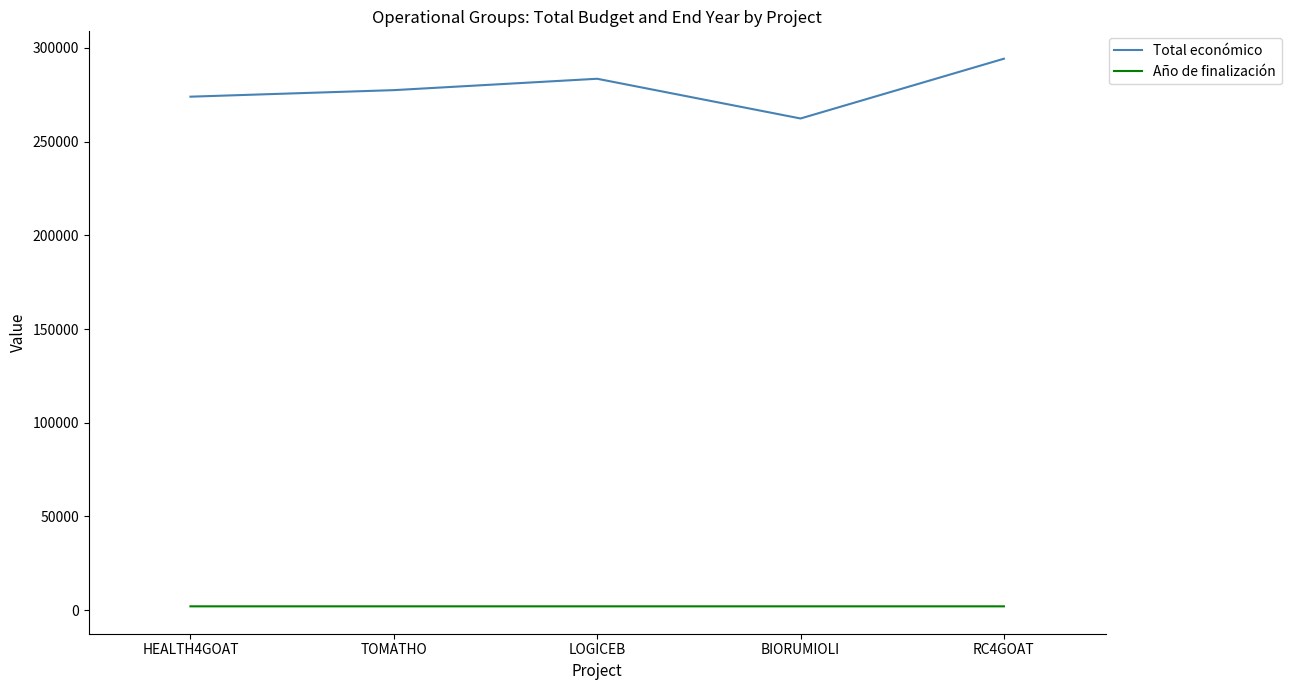

True or false: Total económico and Año de finalización cross at least once.

False